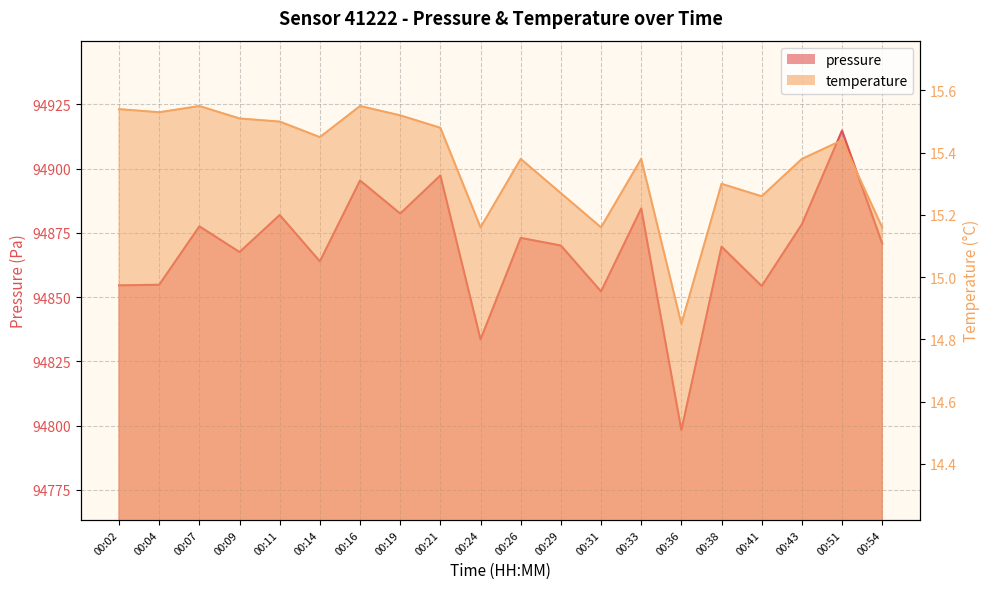

Where is the first local maximum for pressure?

00:07